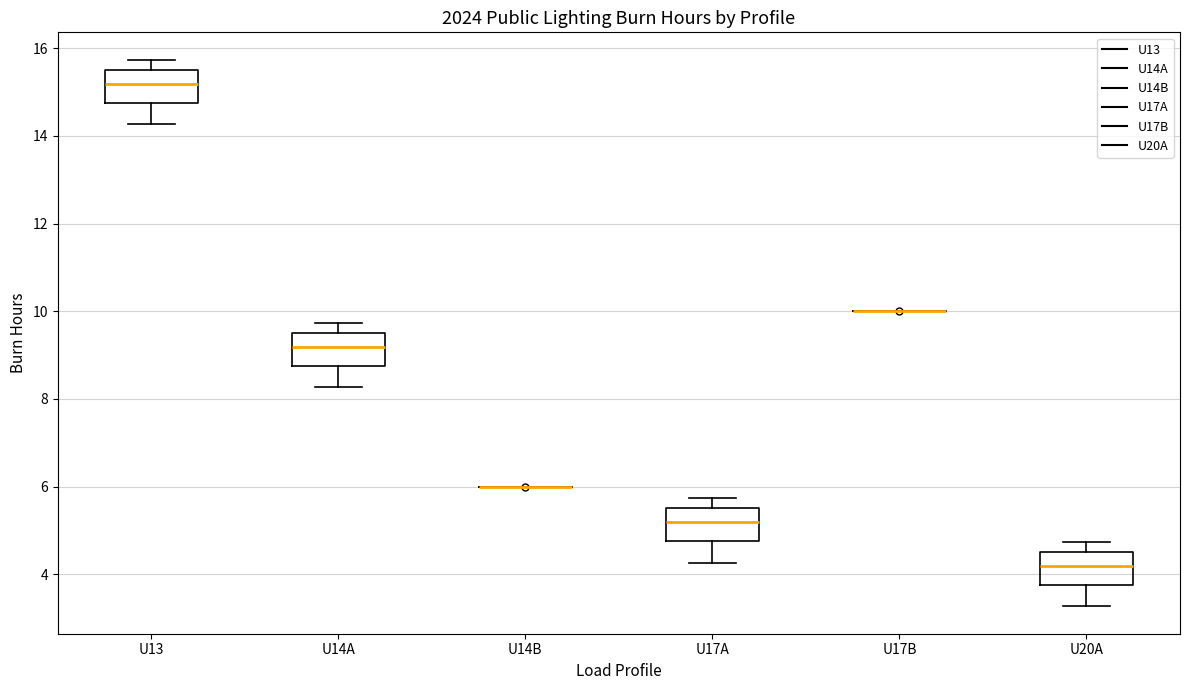

Reading left to right, read every box against the y-axis: the position of its median line, the range the box covers, and the ends of its whiskers. The values are not printed on the chart, so give them approximately, as read against the axis.

U13: median 15.2, box 14.8 to 15.6, whiskers 14.2 to 15.8
U14A: median 9.2, box 8.8 to 9.6, whiskers 8.2 to 9.8
U14B: box collapsed to a line at 6.0, whiskers 6.0 to 6.0
U17A: median 5.2, box 4.8 to 5.6, whiskers 4.2 to 5.8
U17B: box collapsed to a line at 10.0, whiskers 10.0 to 10.0
U20A: median 4.2, box 3.8 to 4.6, whiskers 3.2 to 4.8